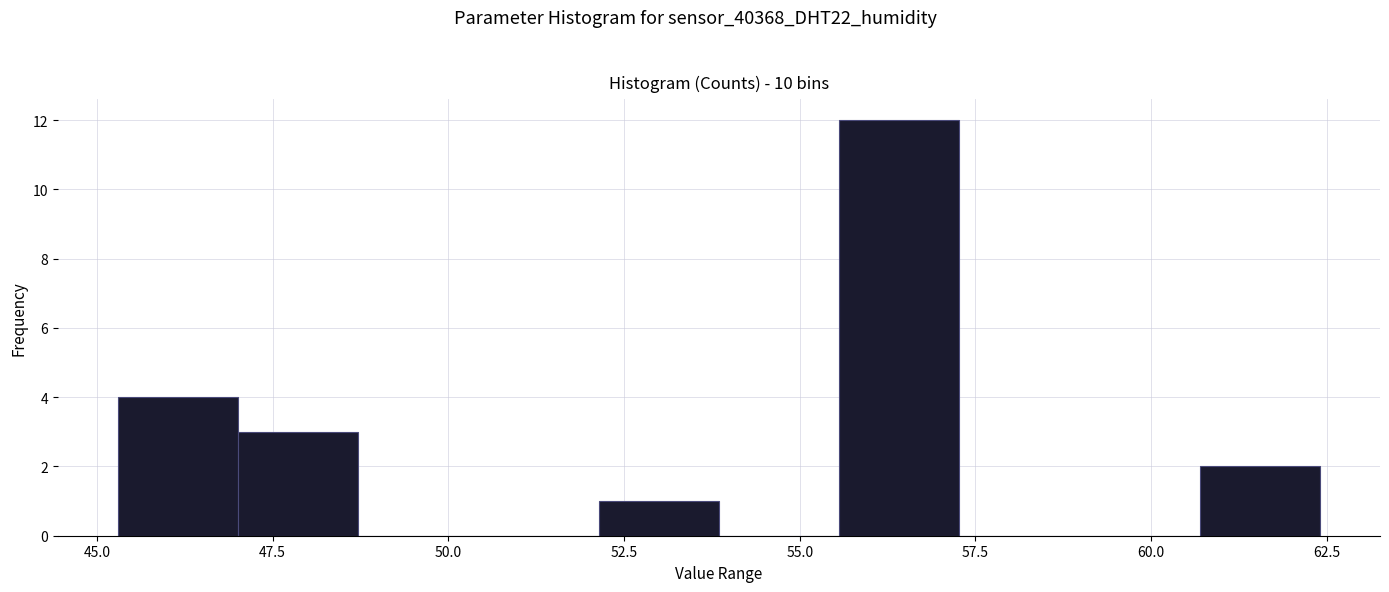

Around what value on the x-axis is the tallest bar? Give the approximate position of its centre, as read against the axis.

56.5